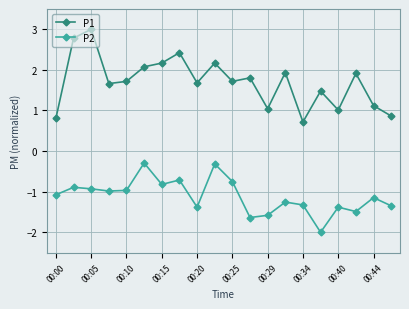

What is the sum of all P1 values?

34.1